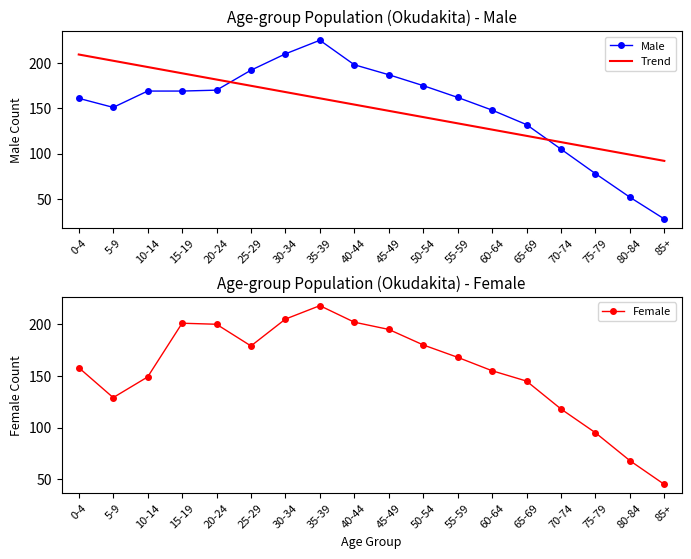

Reading right to left, transcribe all the data shown in this chart.

Male: 85+=28.0	80-84=52.0	75-79=78.0	70-74=105.0	65-69=132.0	60-64=148.0	55-59=162.0	50-54=175.0	45-49=187.0	40-44=198.0	35-39=225.0	30-34=210.0	25-29=192.0	20-24=170.0	15-19=169.0	10-14=169.0	5-9=151.0	0-4=161.0
Trend: 85+=92.0	80-84=98.9	75-79=105.8	70-74=112.7	65-69=119.6	60-64=126.5	55-59=133.4	50-54=140.3	45-49=147.2	40-44=154.1	35-39=161.0	30-34=167.9	25-29=174.8	20-24=181.7	15-19=188.6	10-14=195.5	5-9=202.4	0-4=209.3
Female: 85+=45.0	80-84=68.0	75-79=95.0	70-74=118.0	65-69=145.0	60-64=155.0	55-59=168.0	50-54=180.0	45-49=195.0	40-44=202.0	35-39=218.0	30-34=205.0	25-29=179.0	20-24=200.0	15-19=201.0	10-14=149.0	5-9=129.0	0-4=158.0